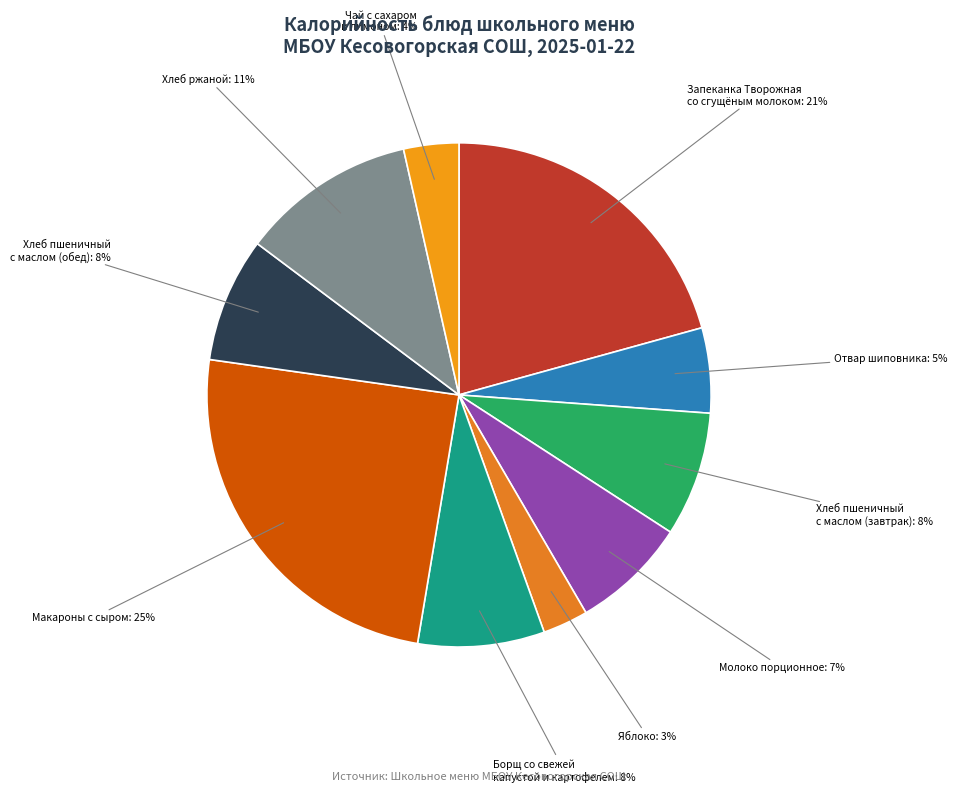

Is there any slice that represents more than half of the pie?

No